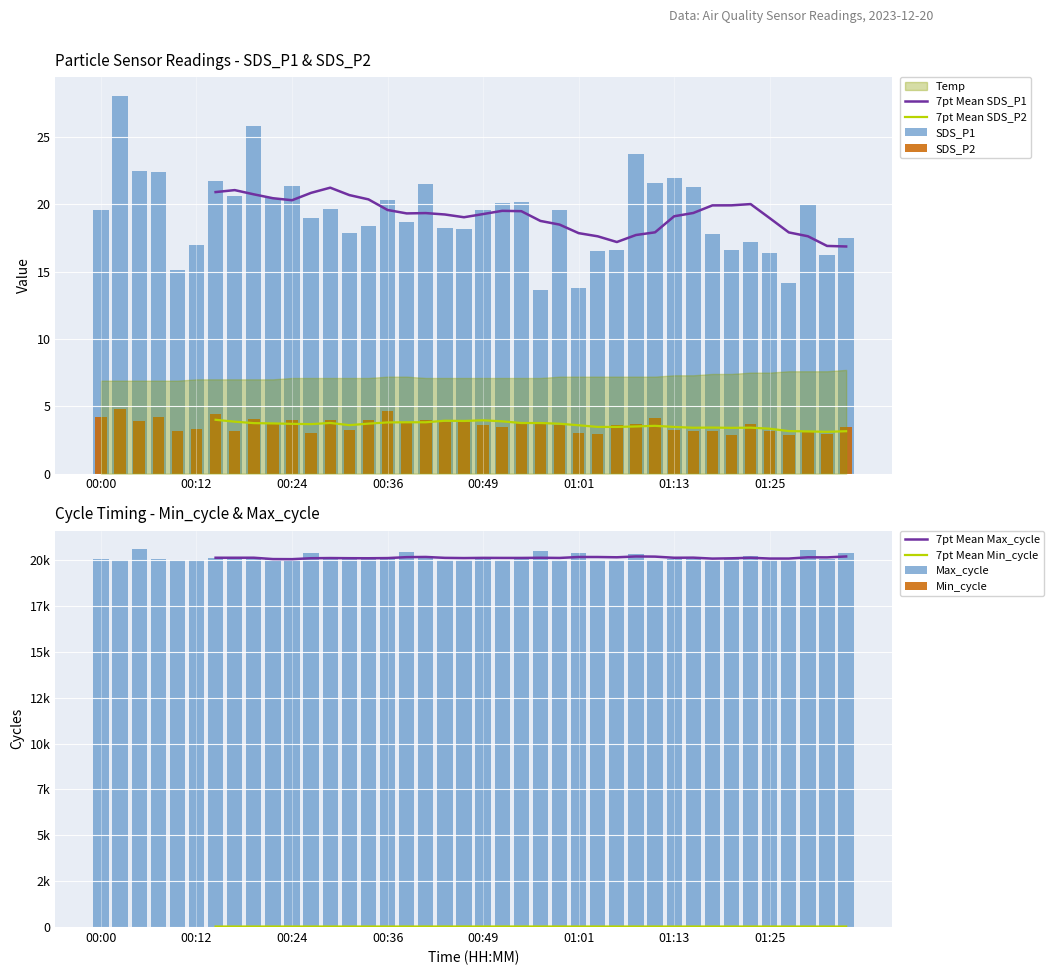

Between 00:36 and 01:18, which is larger?

00:36